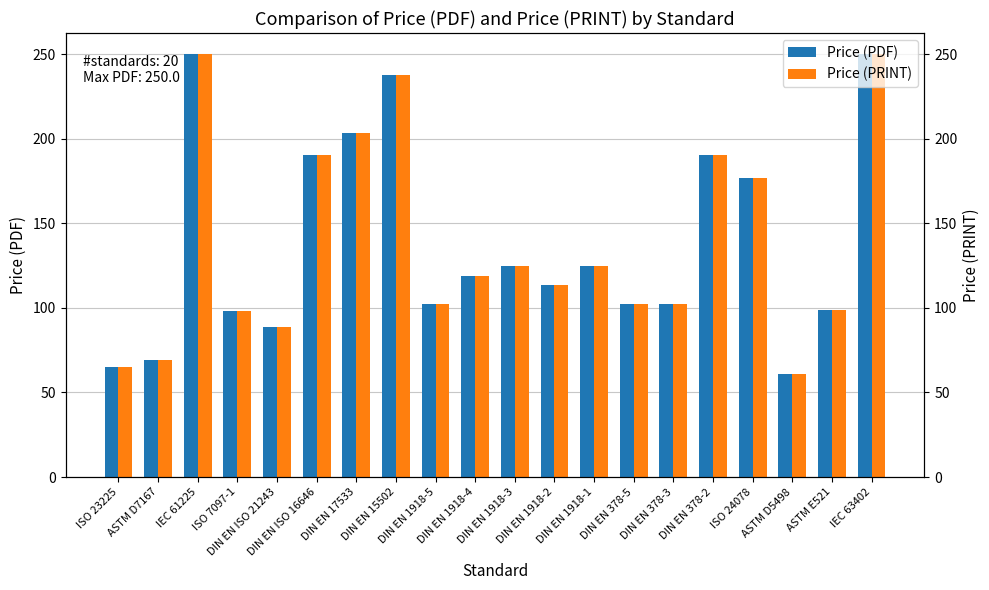

What is the label of the 15th bar from the right?

DIN EN ISO 16646